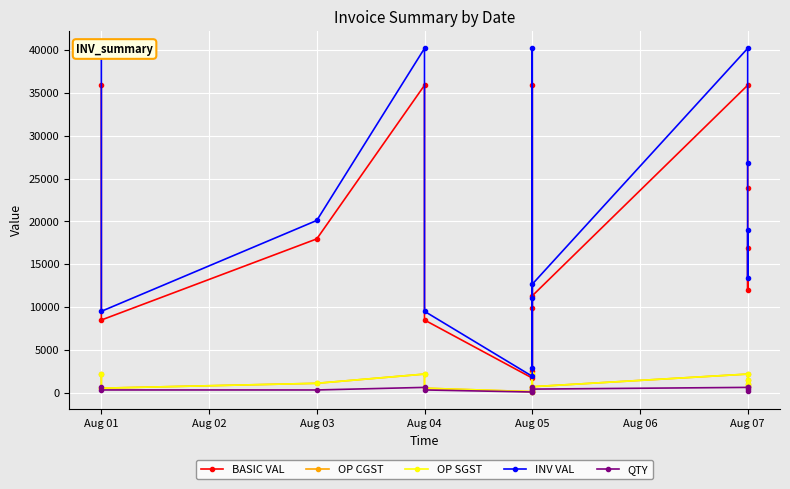

Reading right to left, what are all the values shown in this chart?

BASIC VAL: 16950.0	11972.0	23944.0	35916.0	11300.0	2542.5	35916.0	9887.5	1695.0	8475.0	35916.0	17958.0	8475.0	35916.0
OP CGST: 1017.0	718.3	1436.6	2155.0	678.0	152.6	2155.0	593.2	101.7	508.5	2155.0	1077.5	508.5	2155.0
OP SGST: 1017.0	718.3	1436.6	2155.0	678.0	152.6	2155.0	593.2	101.7	508.5	2155.0	1077.5	508.5	2155.0
INV VAL: 18984.0	13408.6	26817.3	40225.9	12656.0	2847.6	40225.9	11074.0	1898.4	9492.0	40225.9	20113.0	9492.0	40225.9
QTY: 600.0	200.0	400.0	600.0	400.0	90.0	600.0	350.0	60.0	300.0	600.0	300.0	300.0	600.0